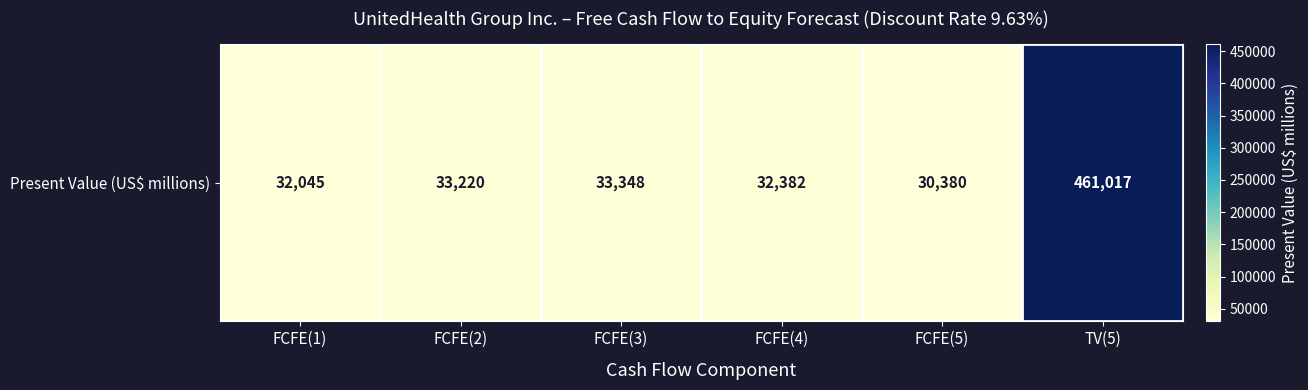

Reading left to right, what are all the values shown in this chart?

32045	33220	33348	32382	30380	461017